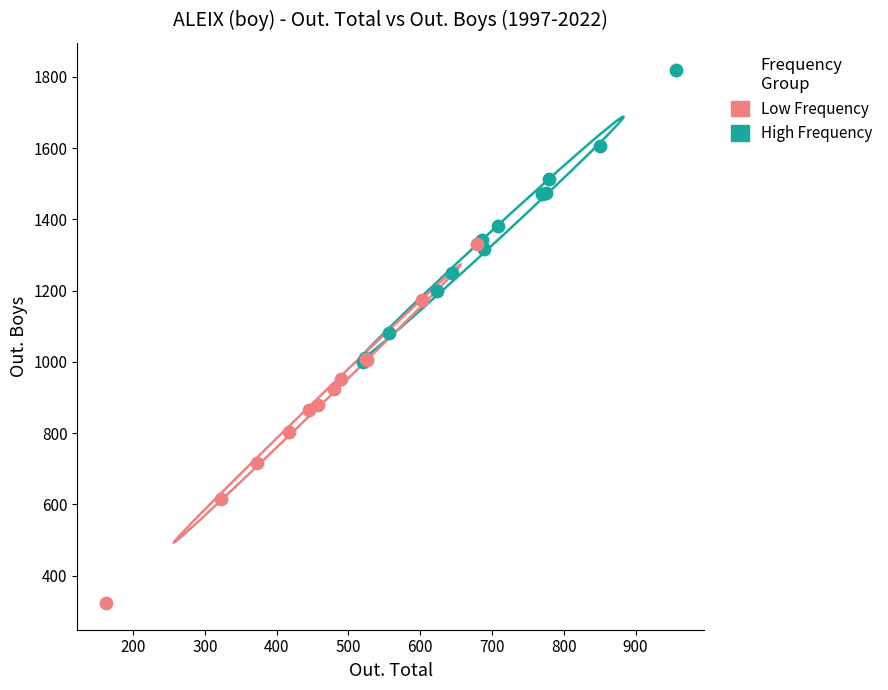

Which series reaches the minimum Y coordinate?

Low Frequency